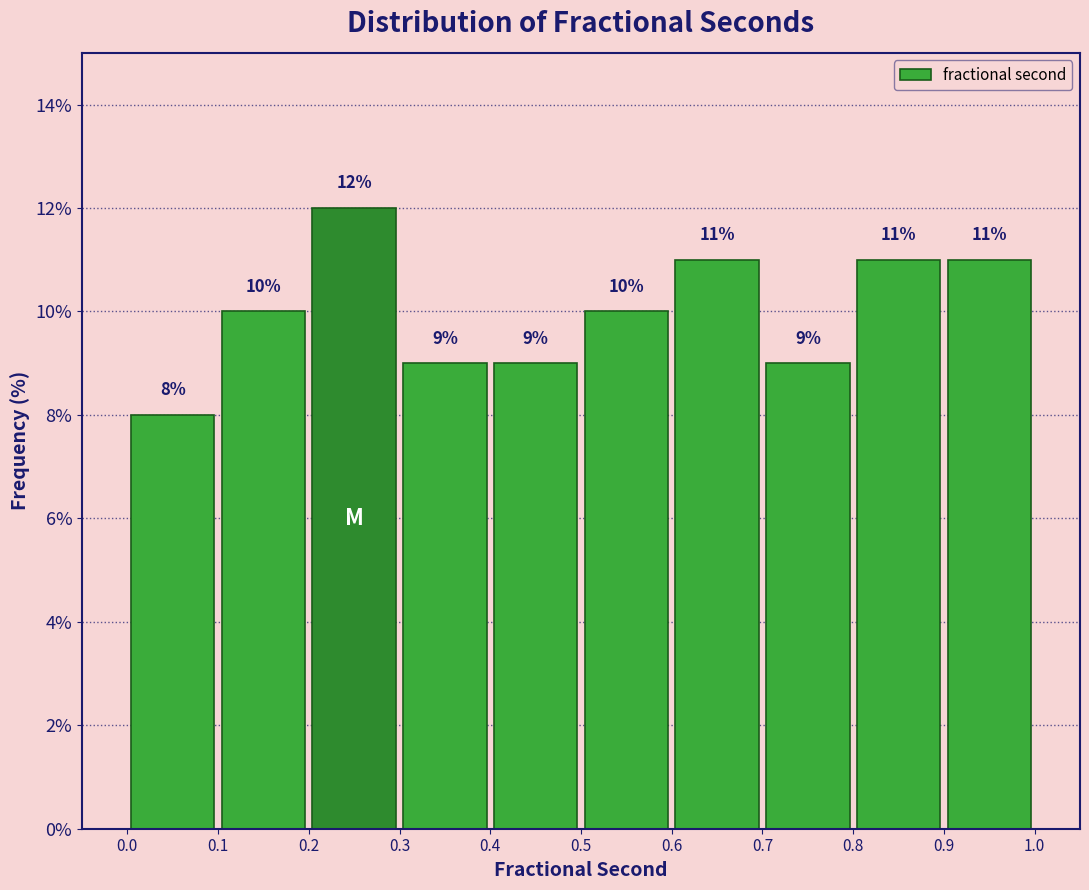

Reading left to right, transcribe this chart: for each bar, give the range it covers on the x-axis and its height.

0.0 to 0.1: 8
0.1 to 0.2: 10
0.2 to 0.3: 12
0.3 to 0.4: 9
0.4 to 0.5: 9
0.5 to 0.6: 10
0.6 to 0.7: 11
0.7 to 0.8: 9
0.8 to 0.9: 11
0.9 to 1.0: 11